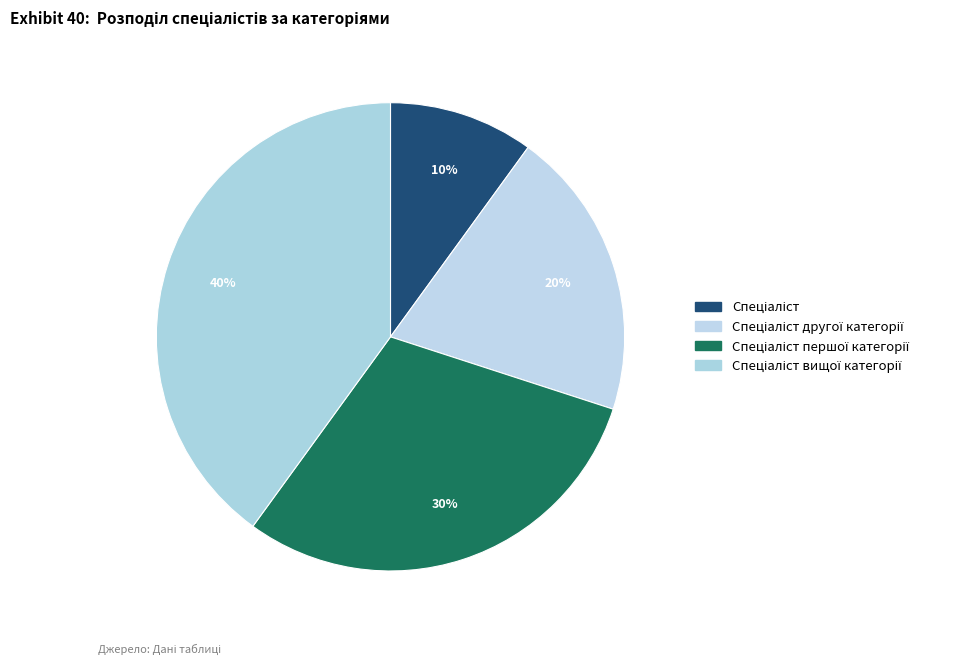

Count the number of slices in the pie.

4